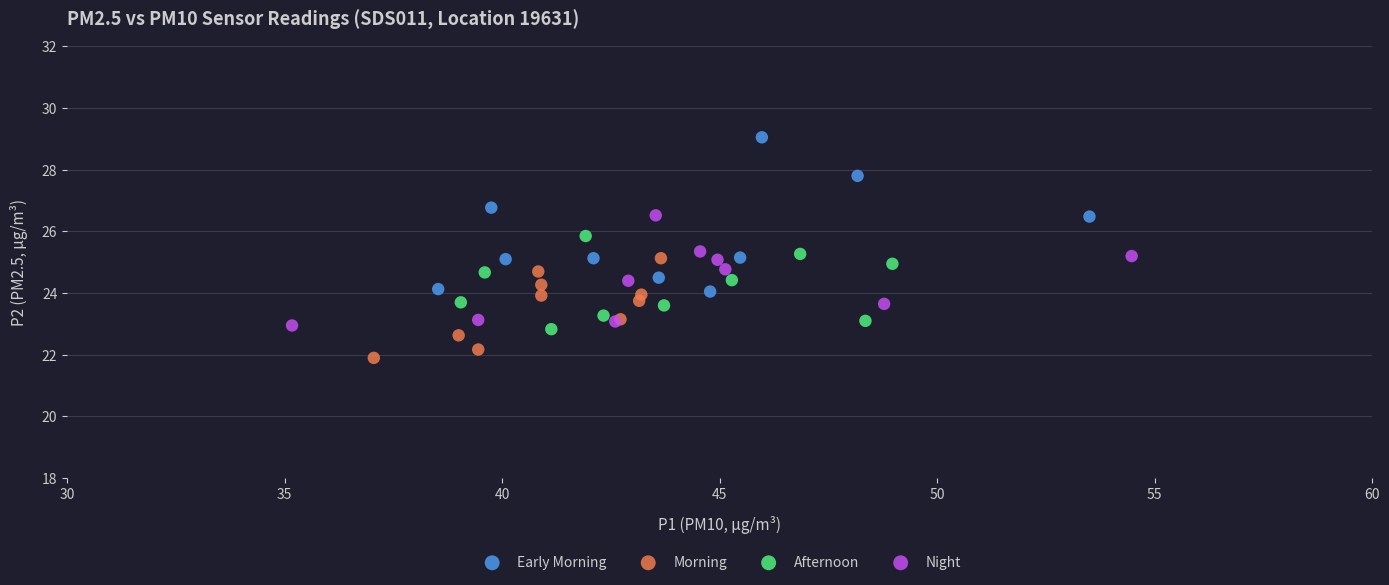

Which series reaches the minimum Y coordinate?

Morning